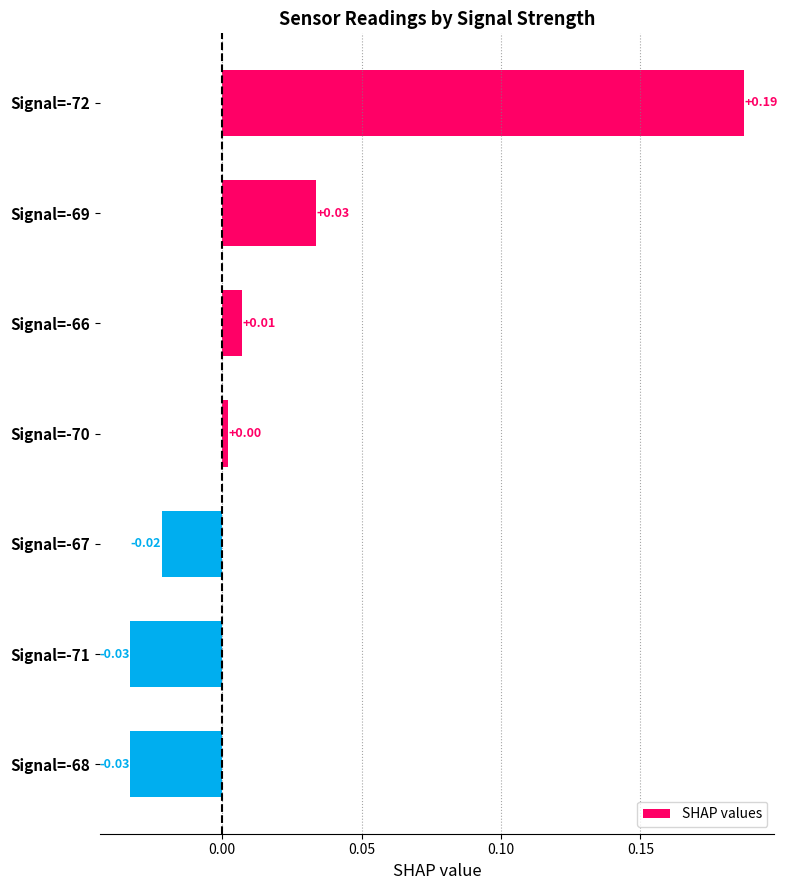

Which has a higher value, Signal=-72 or Signal=-67?

Signal=-72